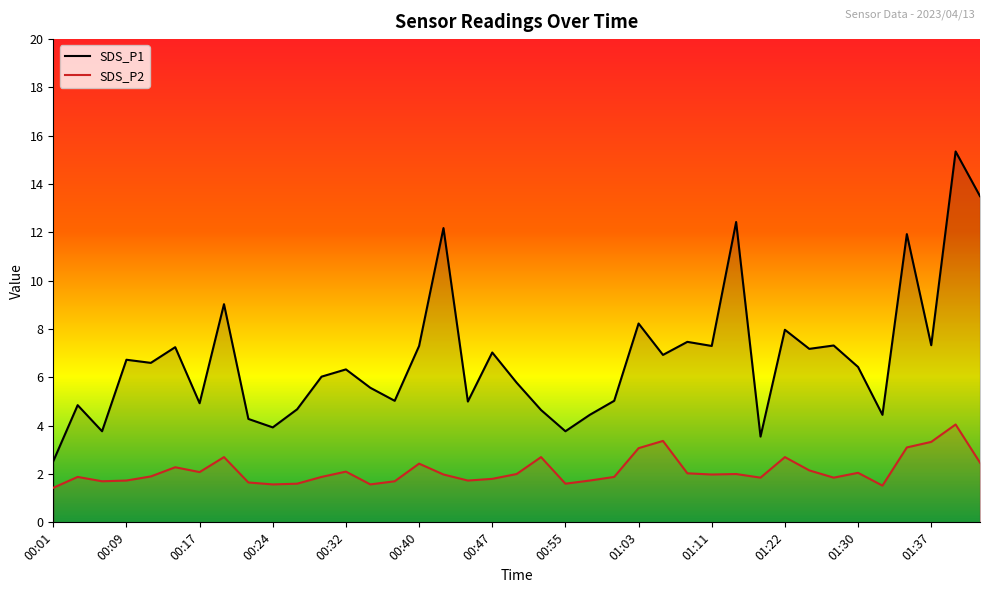

What is the label of the 3rd point from the left?

00:07